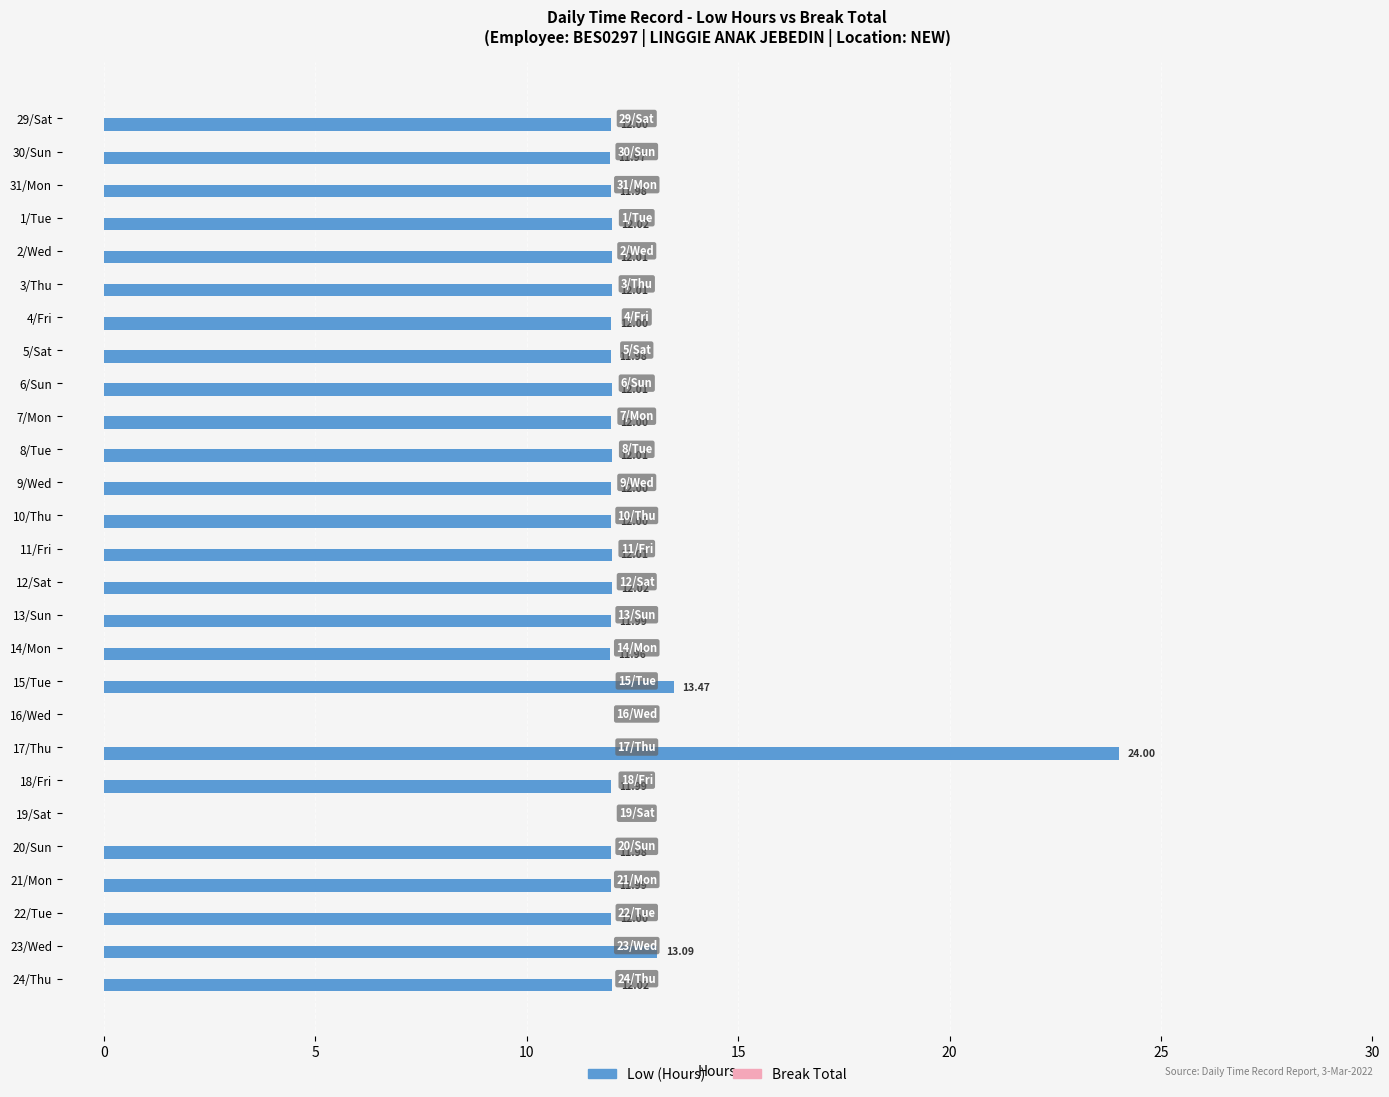

What is the ratio of the value at 10/Thu to the value at 7/Mon?

1.0